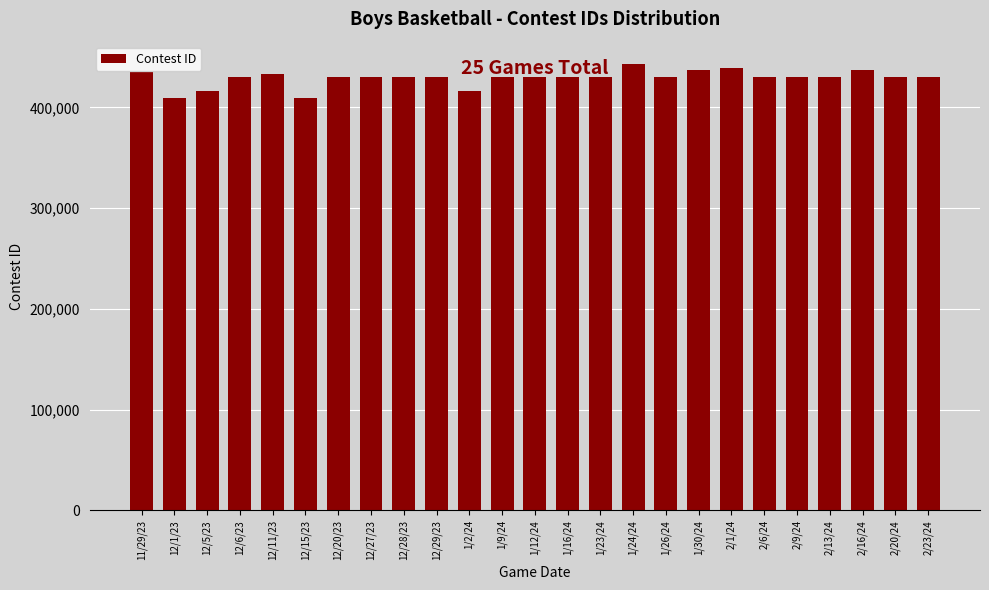

What is the label of the 25th bar from the right?

11/29/23